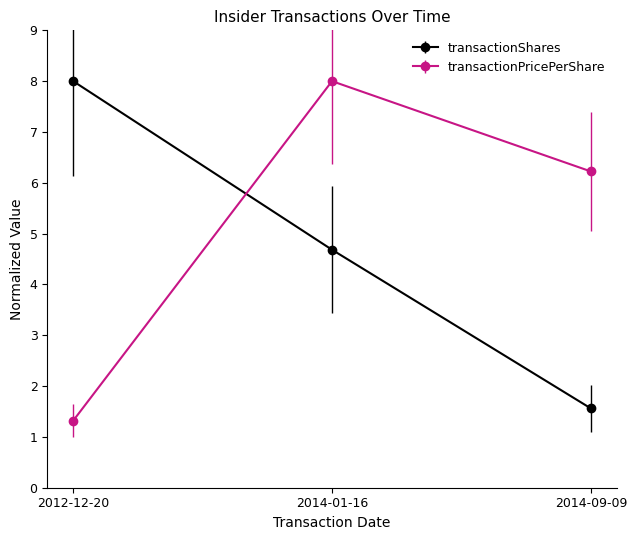

List the series in order of their overall mean, lowest first.

transactionShares, transactionPricePerShare